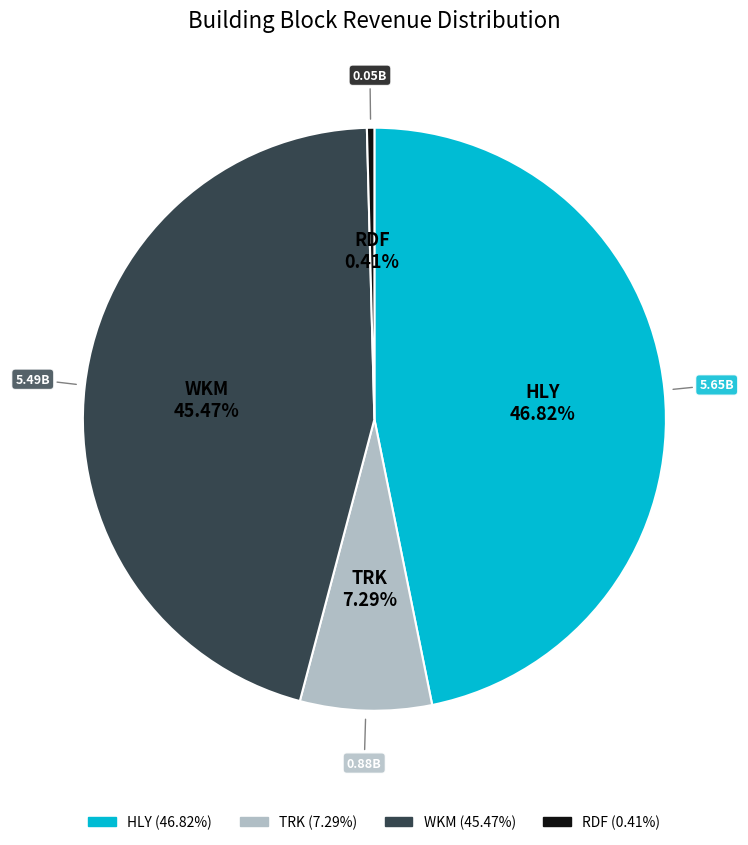

Is there a majority slice in this chart?

No